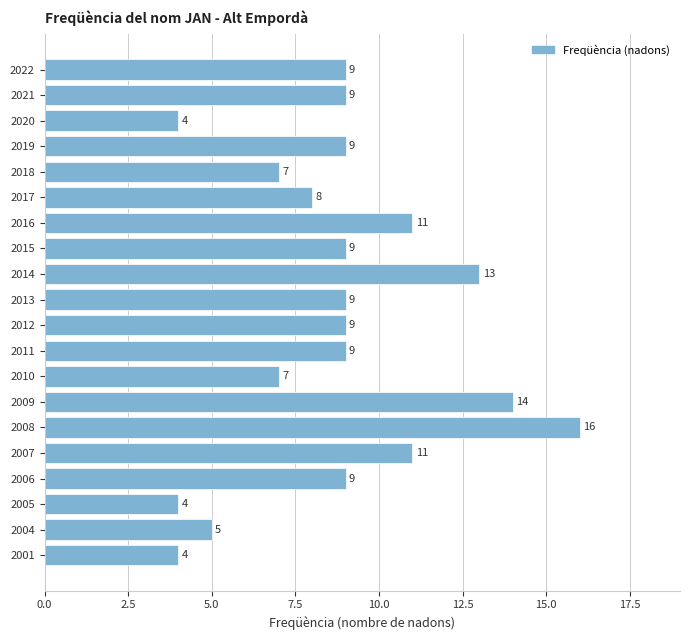

What is the value of the 11th bar from the top?

9